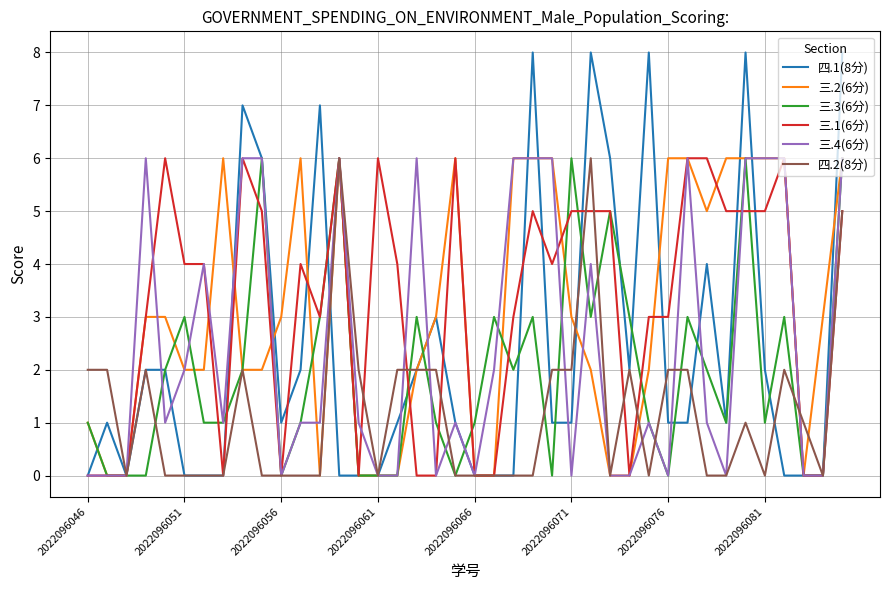

Which series has the widest spread of values?

四.1(8分)